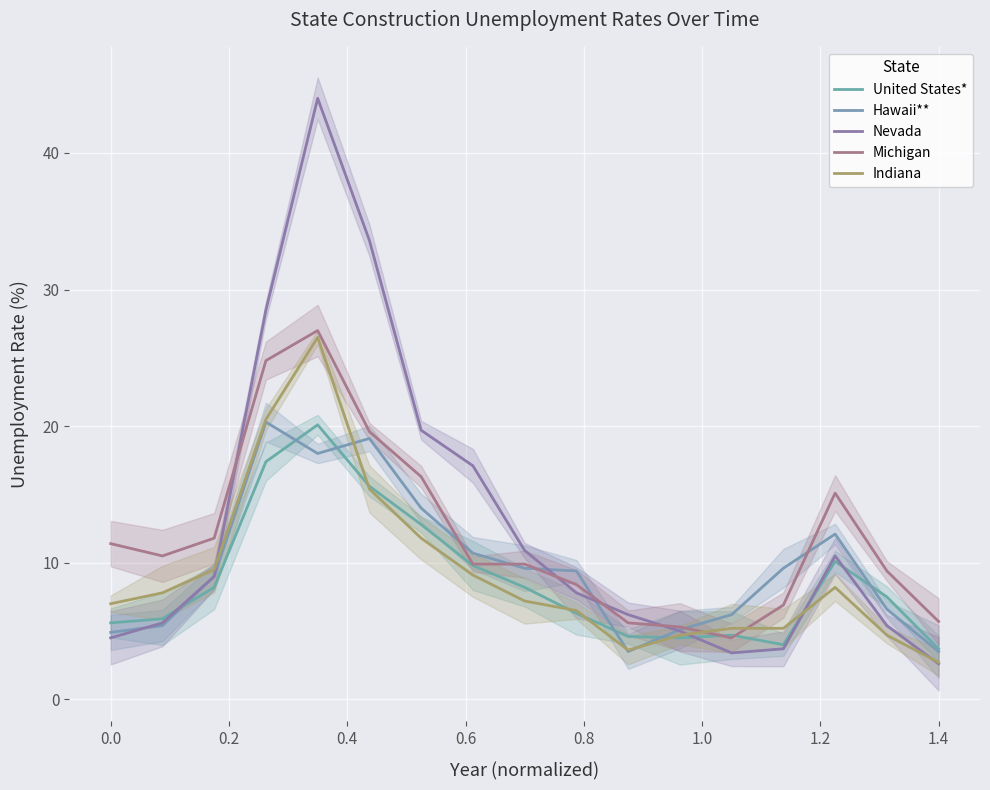

At how many categories does at least one series exceed 10?

10